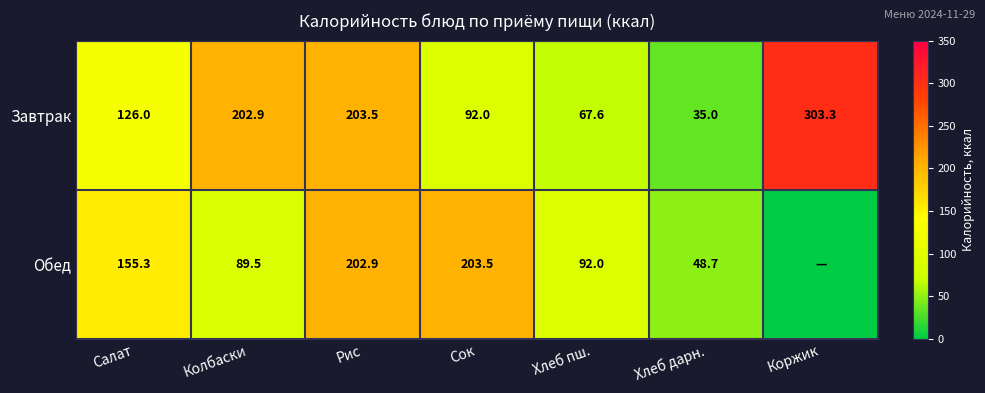

What is the sum of all Завтрак values?

1030.3